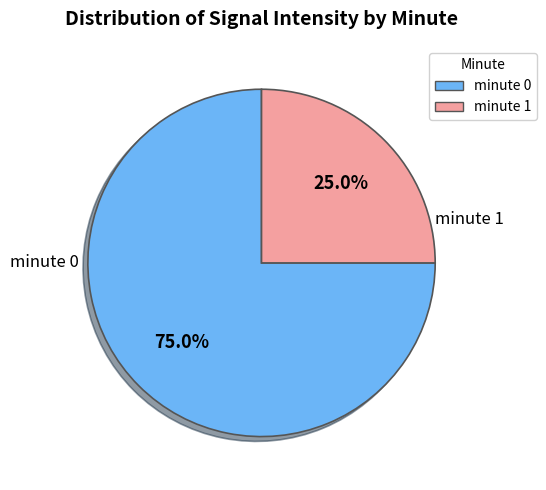

How many slices are in this pie chart?

2